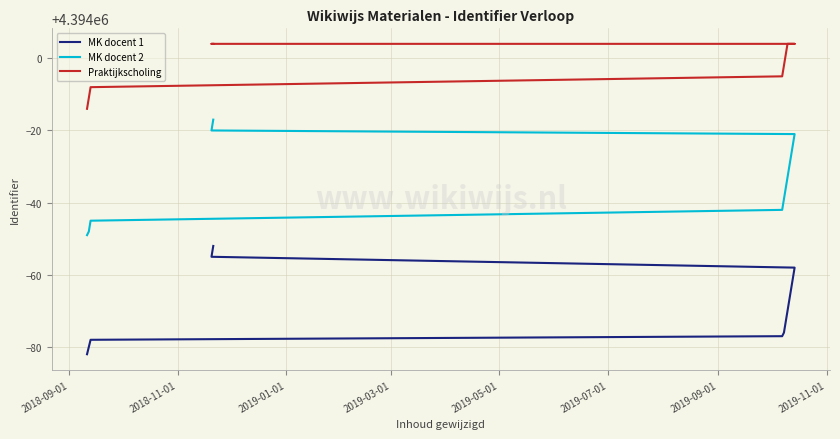

How many series are shown in this chart?

3